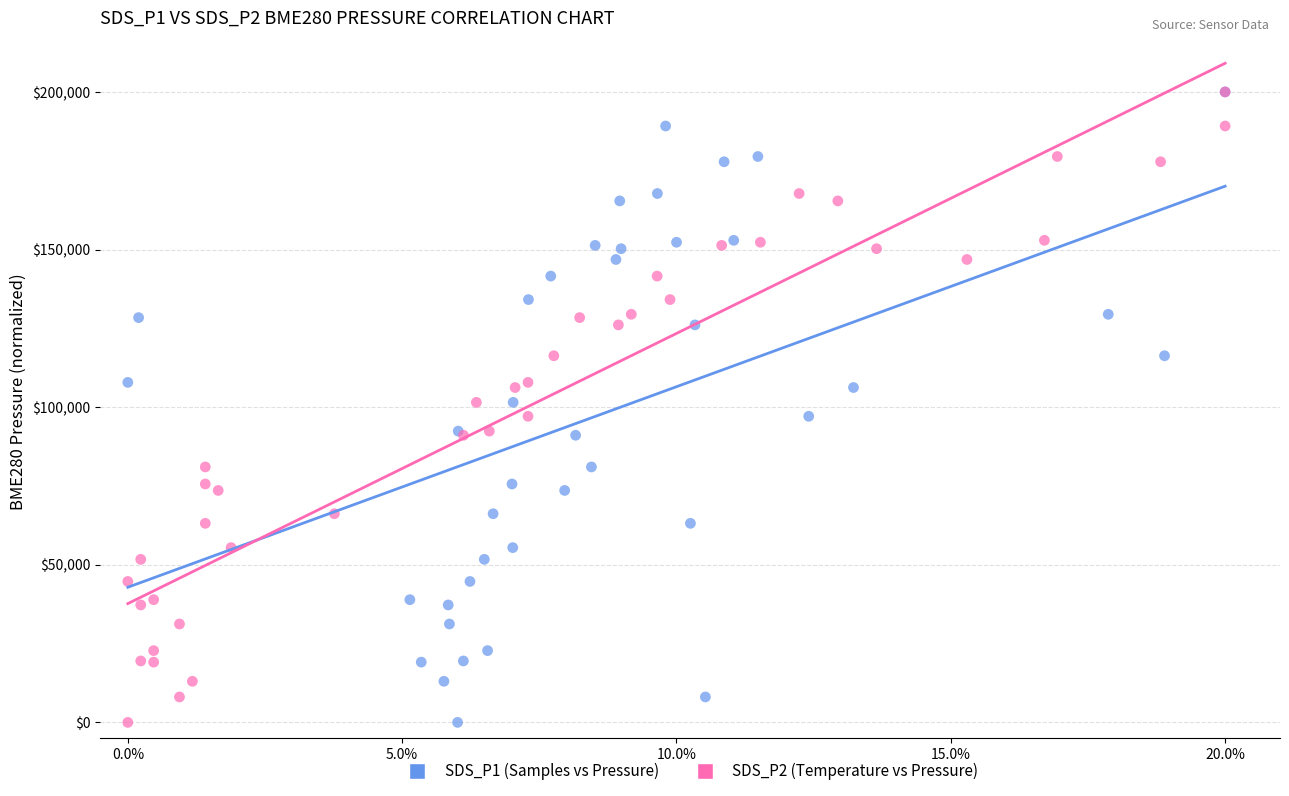

What are all the series names shown in the legend?

SDS_P1 (Samples vs Pressure), SDS_P2 (Temperature vs Pressure)